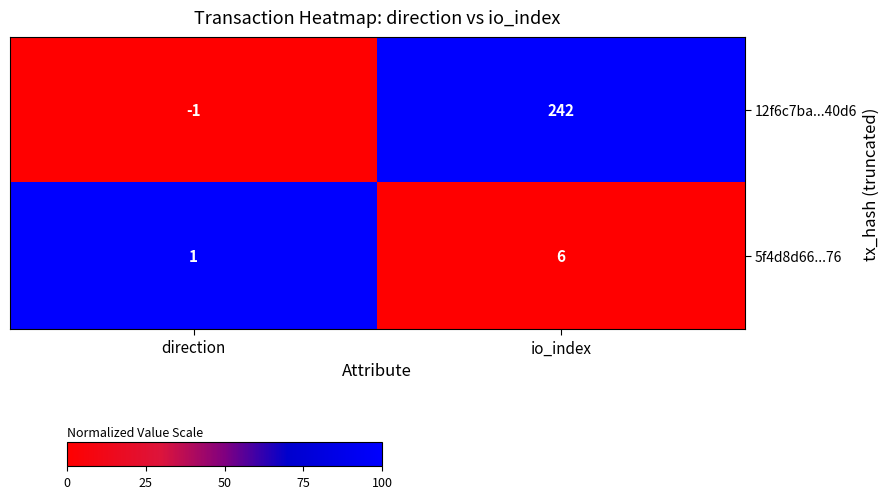

At which category is the sum across all series the highest?

io_index